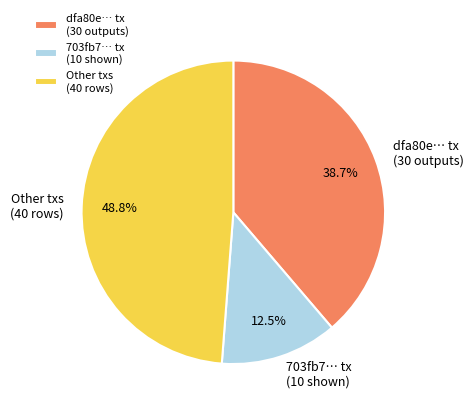

Rank the categories by value from highest to lowest.

Other txs (40 rows), dfa80e… tx (30 outputs), 703fb7… tx (10 shown)